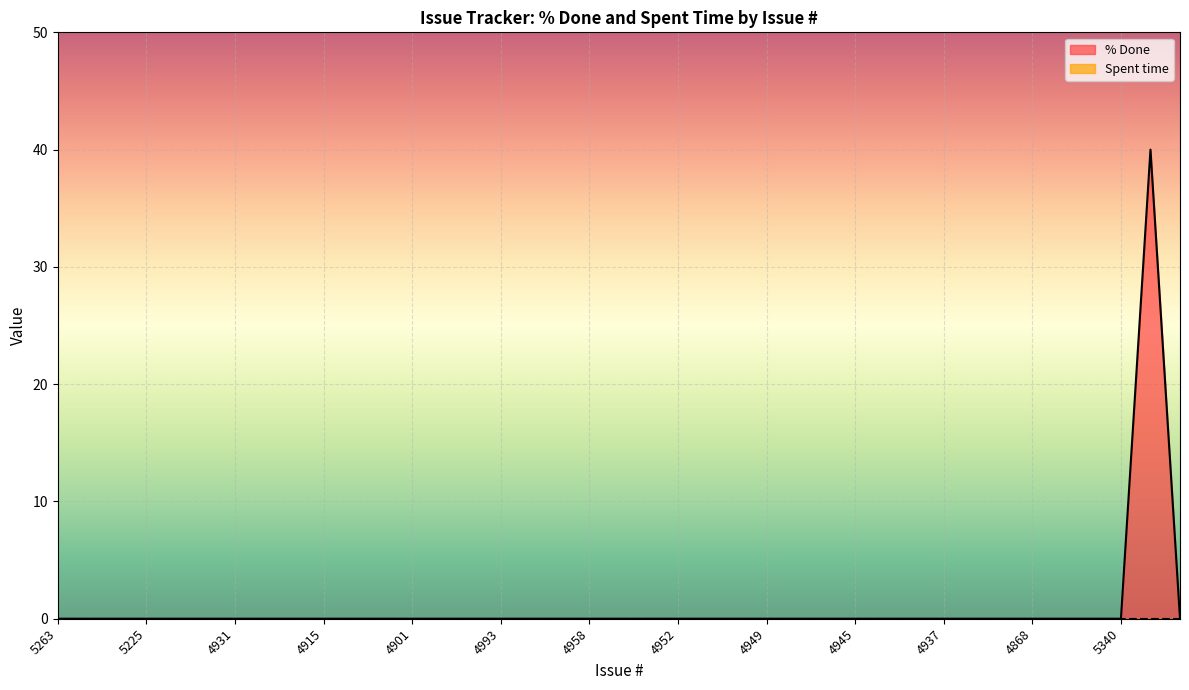

What is the label of the 16th point from the right?

4950